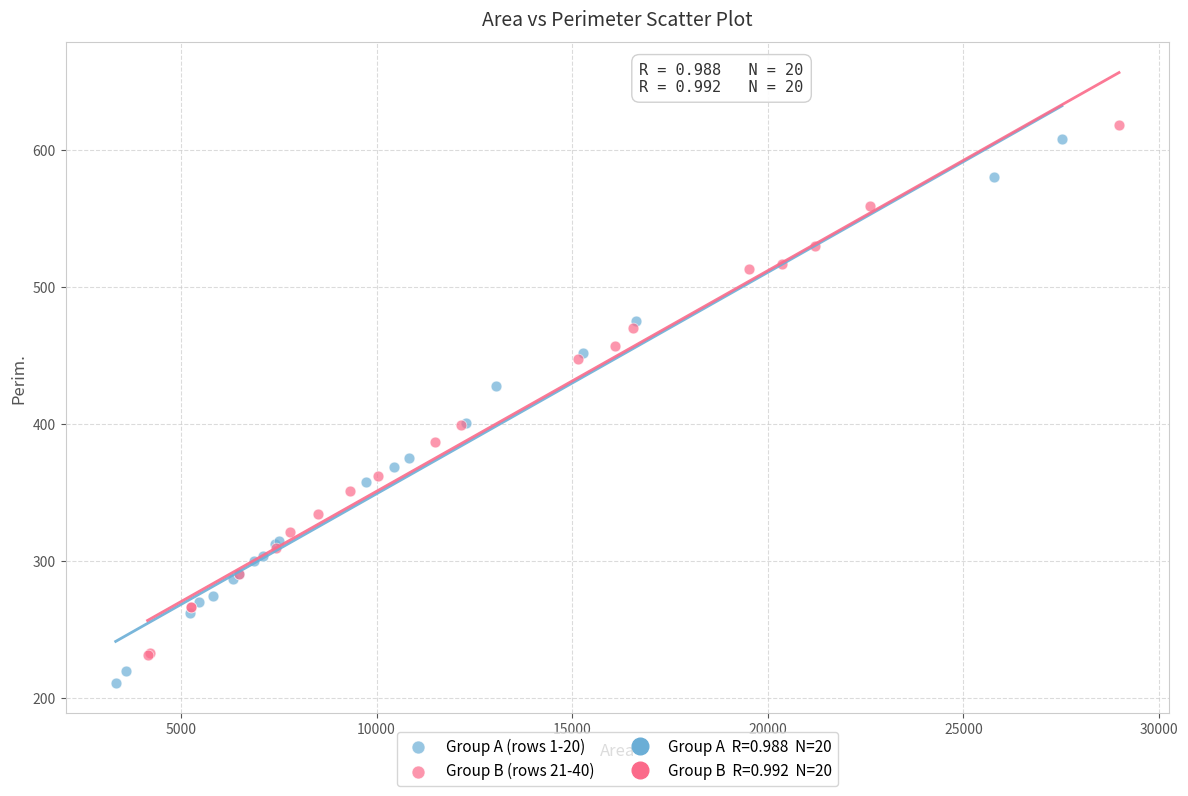

Which series contains the lowest Y value?

Group A (rows 1-20)